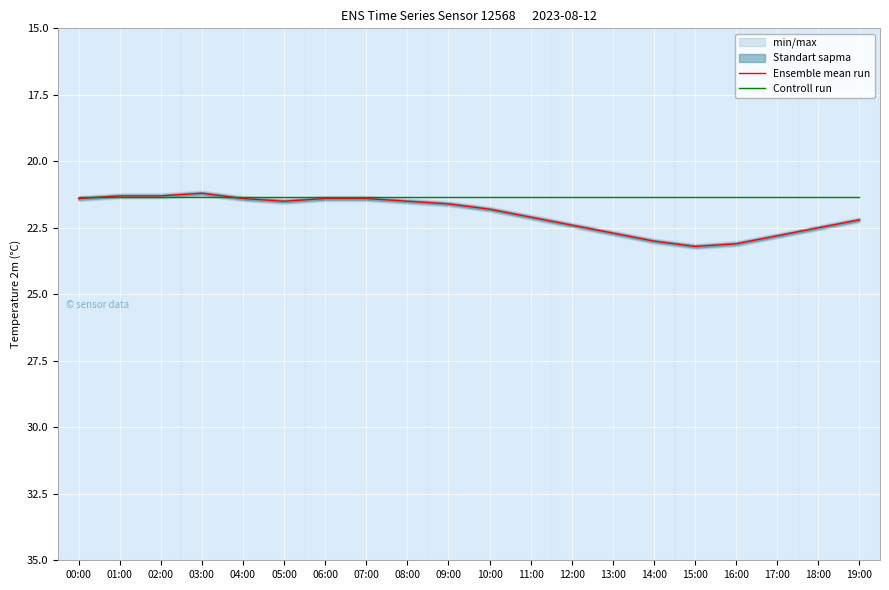

What is the maximum value for Ensemble mean run?

23.2